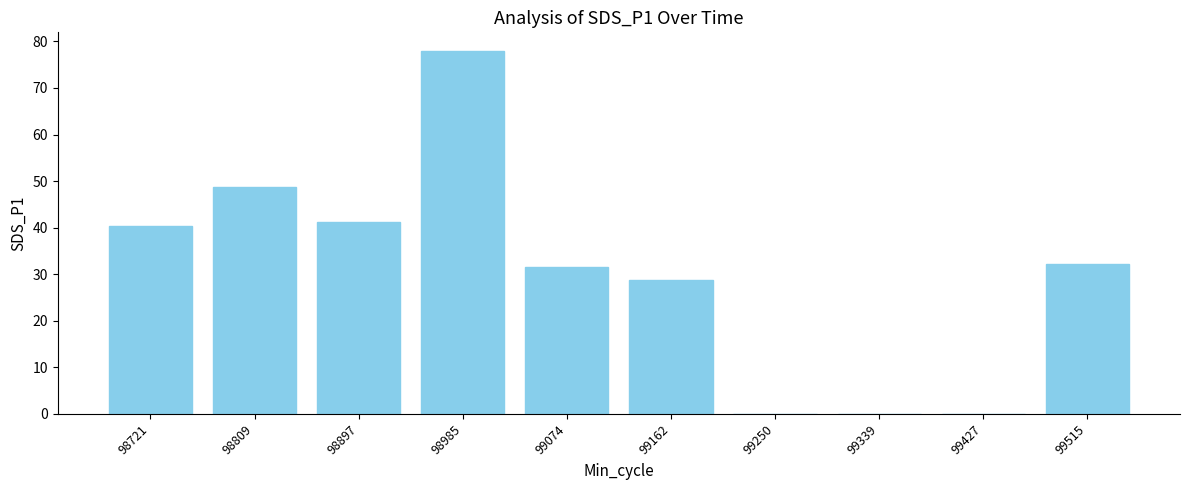

What is the change in value from 98809 to 98985?

+29.4